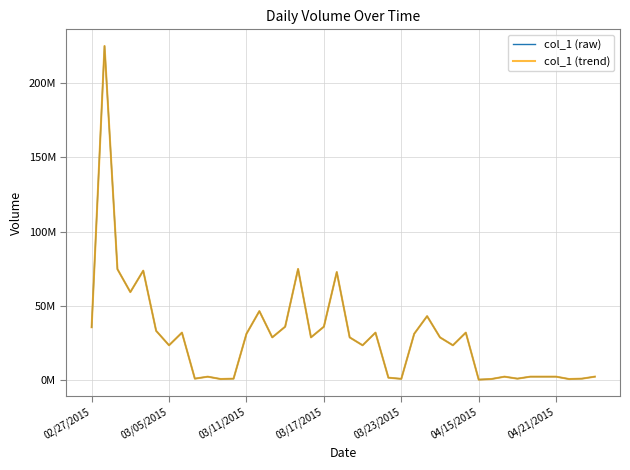

Is this an area chart (filled region under the line)?

No